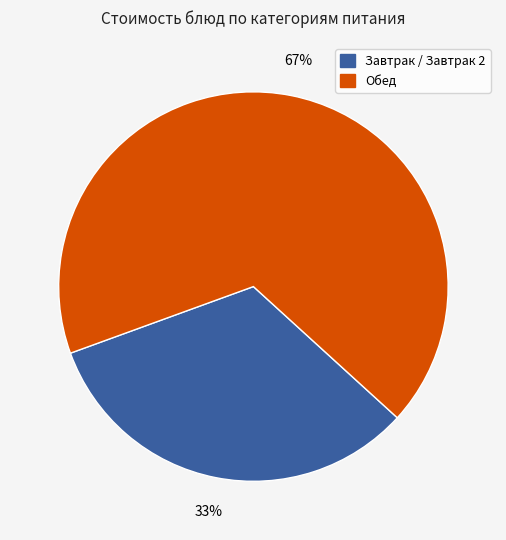

Rank the categories by value from highest to lowest.

Обед, Завтрак / Завтрак 2